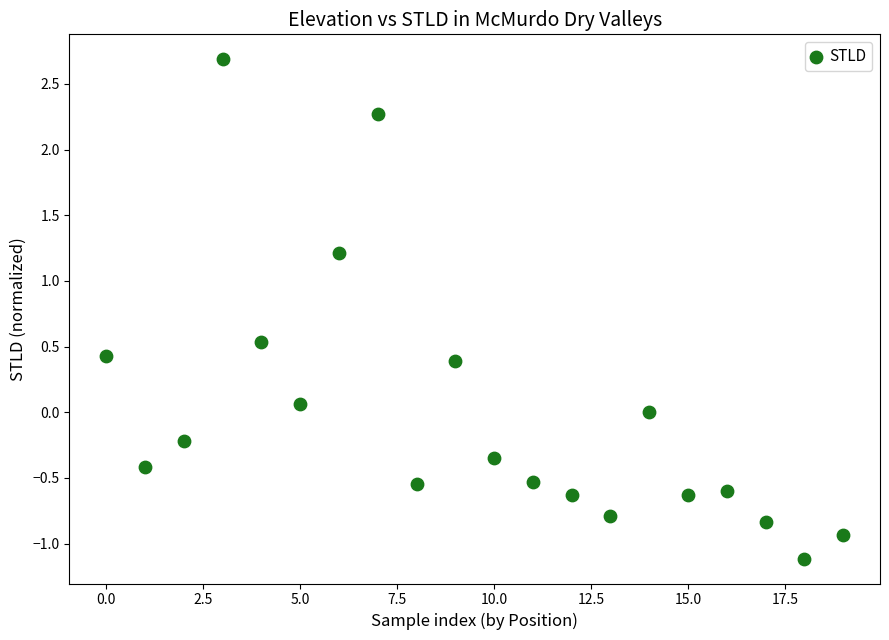

What is the range of Y values (max minus min)?

3.8